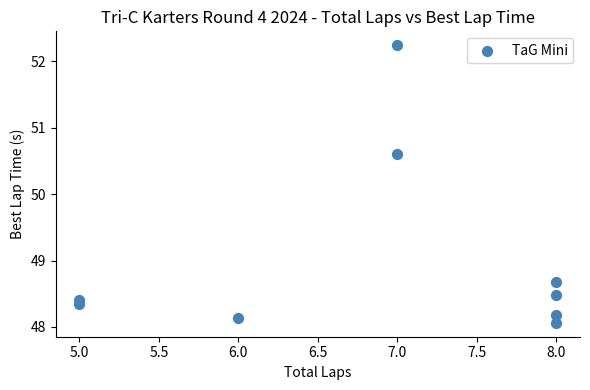

What Y value in the scatter plot is closest to 50?

50.6